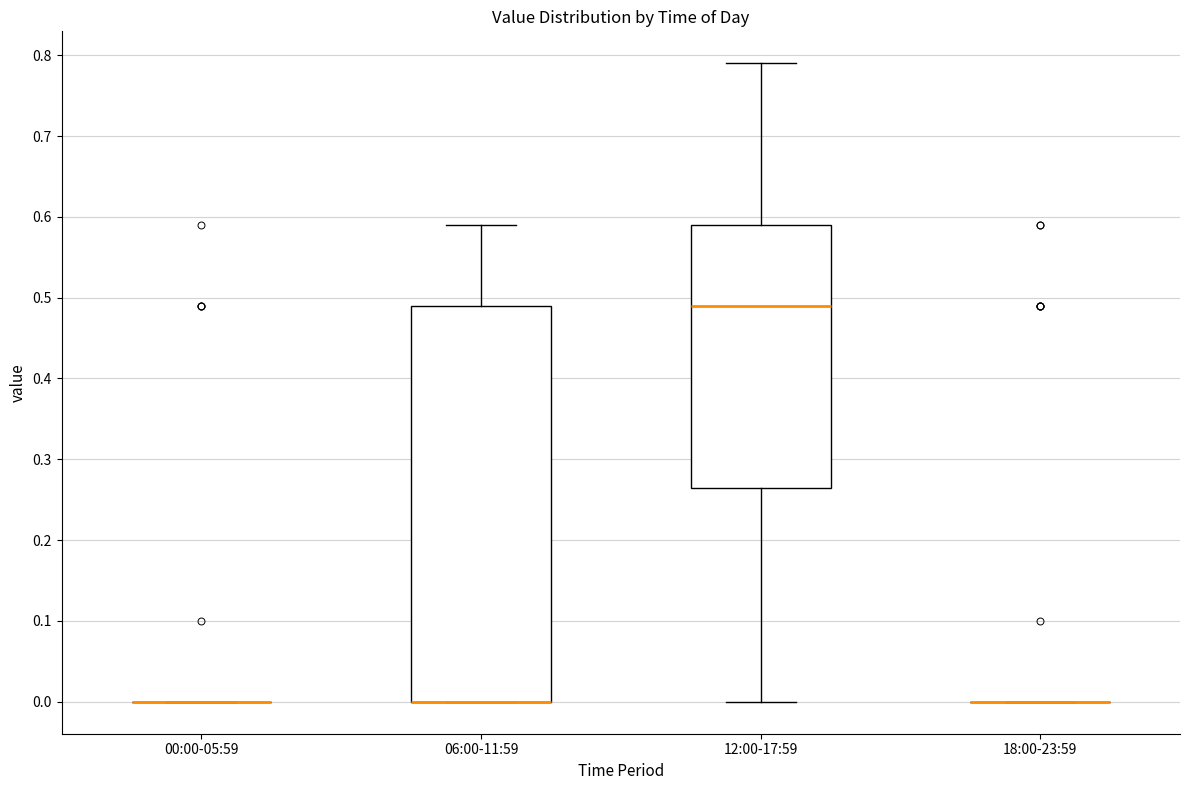

Comparing the boxes themselves (not the whiskers), which one is the tallest?

06:00-11:59